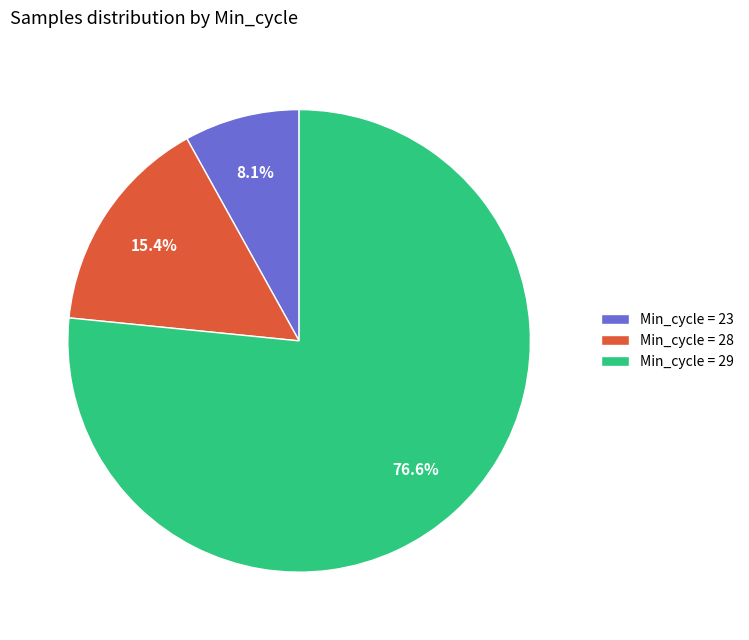

What is the smallest slice in the pie chart?

Min_cycle = 23